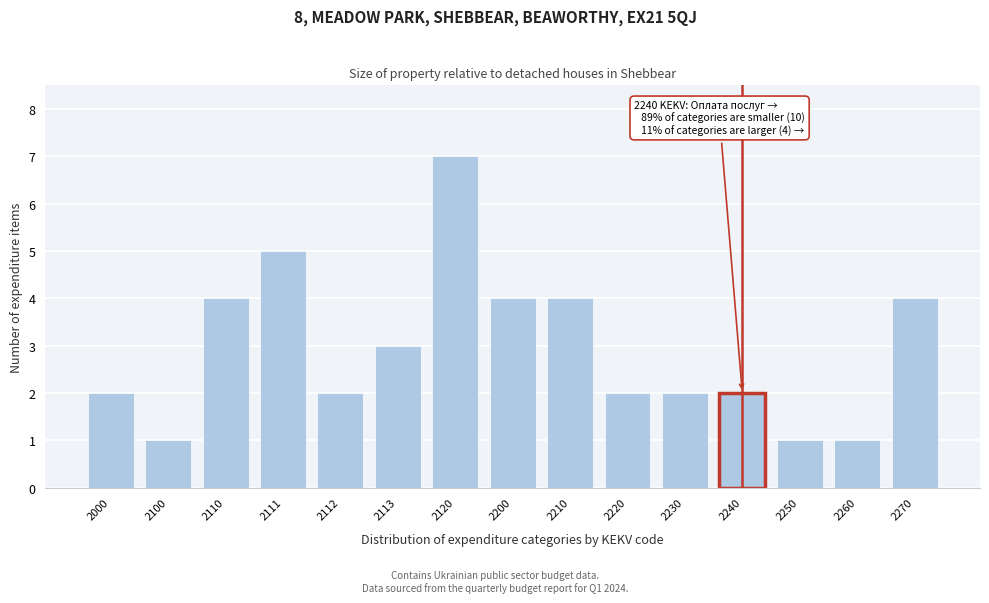

Reading left to right, transcribe all the data shown in this chart.

2000=2	2100=1	2110=4	2111=5	2112=2	2113=3	2120=7	2200=4	2210=4	2220=2	2230=2	2240=2	2250=1	2260=1	2270=4